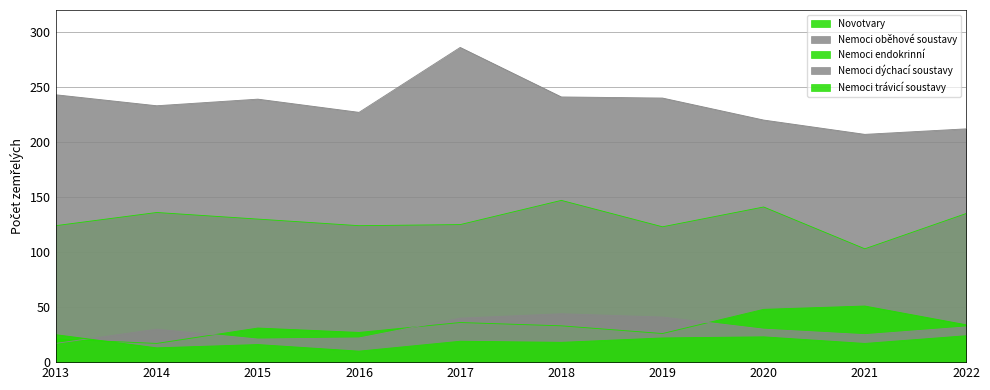

Reading left to right, transcribe all the data shown in this chart.

Novotvary: 124	136	130	124	125	147	123	141	103	135
Nemoci oběhové soustavy: 243	233	239	227	286	241	240	220	207	212
Nemoci endokrinní: 21	17	31	27	36	33	26	48	51	34
Nemoci dýchací soustavy: 17	30	21	22	40	44	41	30	25	32
Nemoci trávicí soustavy: 25	13	16	10	19	18	22	23	17	24